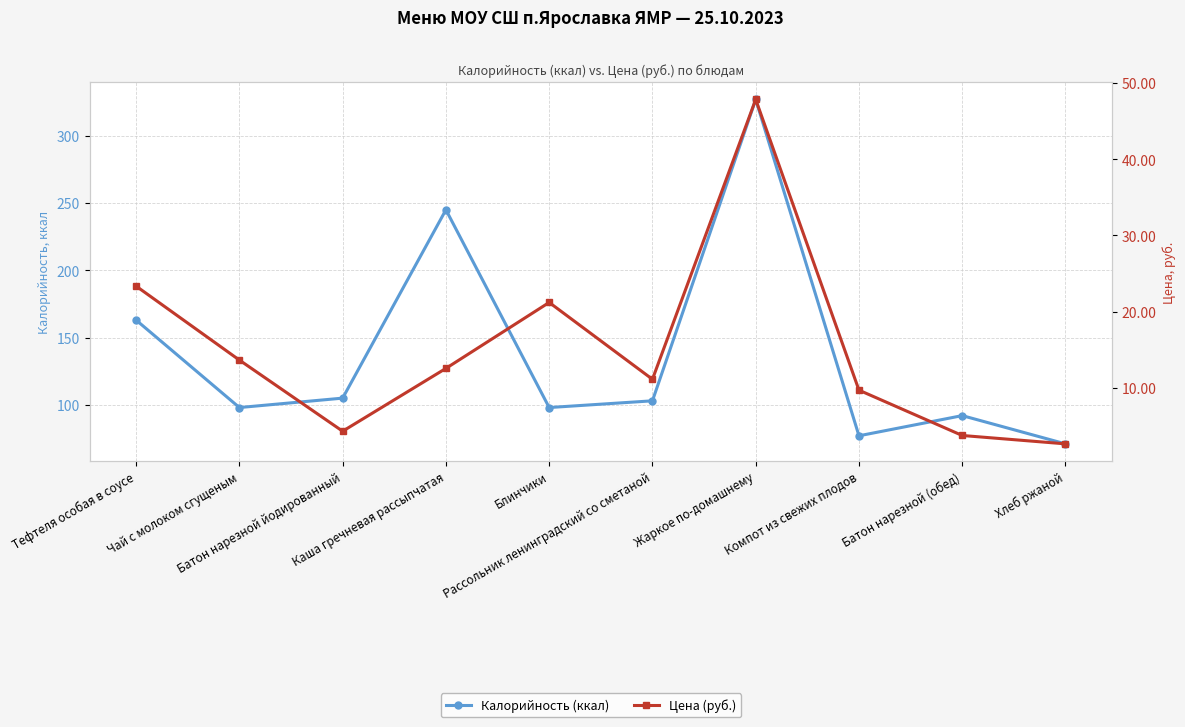

What is the approximate value of Калорийность (ккал) at Батон нарезной йодированный?

105.0